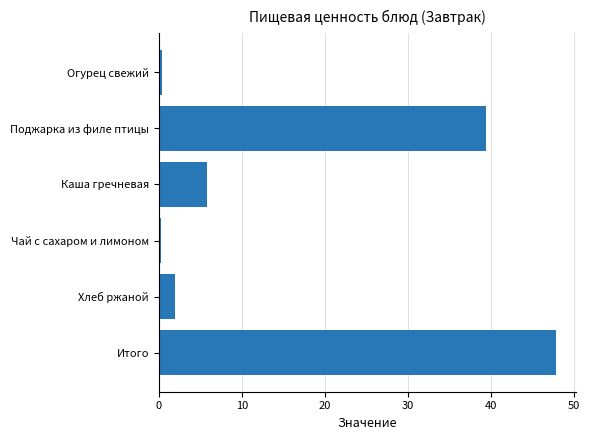

What position from the top is Хлеб ржаной?

5